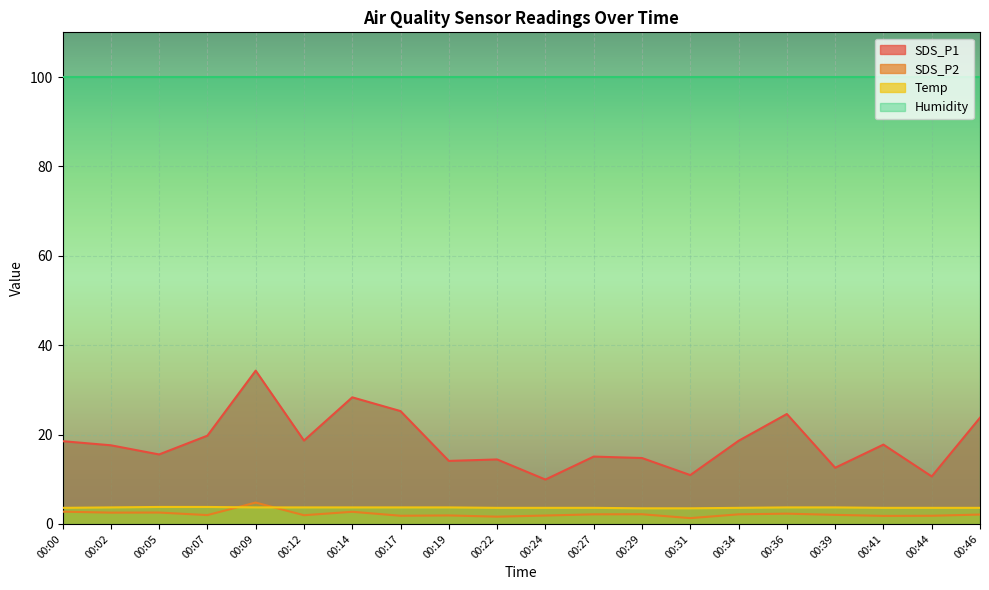

What is the sum of the SDS_P2 values at 00:05 and 00:44?

4.4